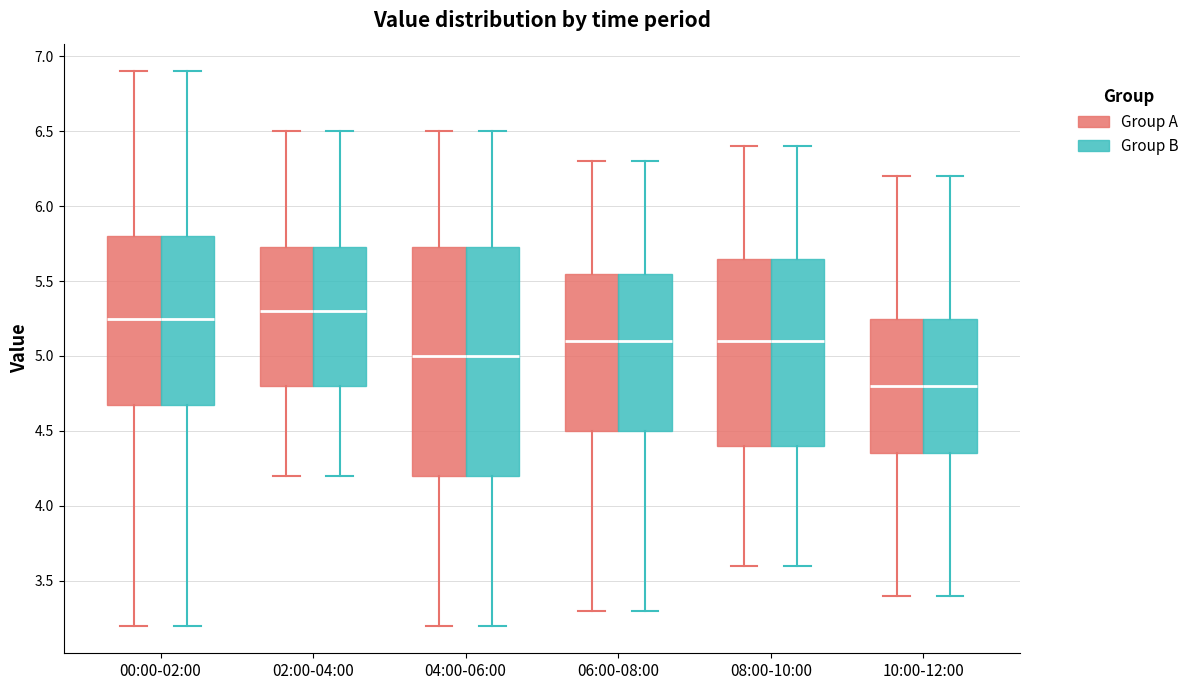

Reading left to right, transcribe this box plot: for each box, give where its median line is, the range the box spans, and where its two whiskers end, as read against the y-axis. The values are not printed on the chart, so give them approximately, as read against the axis.

00:00-02:00 (Group A): median 5.25, box 4.70 to 5.80, whiskers 3.20 to 6.90
00:00-02:00 (Group B): median 5.25, box 4.70 to 5.80, whiskers 3.20 to 6.90
02:00-04:00 (Group A): median 5.30, box 4.80 to 5.75, whiskers 4.20 to 6.50
02:00-04:00 (Group B): median 5.30, box 4.80 to 5.75, whiskers 4.20 to 6.50
04:00-06:00 (Group A): median 5.00, box 4.20 to 5.75, whiskers 3.20 to 6.50
04:00-06:00 (Group B): median 5.00, box 4.20 to 5.75, whiskers 3.20 to 6.50
06:00-08:00 (Group A): median 5.10, box 4.50 to 5.55, whiskers 3.30 to 6.30
06:00-08:00 (Group B): median 5.10, box 4.50 to 5.55, whiskers 3.30 to 6.30
08:00-10:00 (Group A): median 5.10, box 4.40 to 5.65, whiskers 3.60 to 6.40
08:00-10:00 (Group B): median 5.10, box 4.40 to 5.65, whiskers 3.60 to 6.40
10:00-12:00 (Group A): median 4.80, box 4.35 to 5.25, whiskers 3.40 to 6.20
10:00-12:00 (Group B): median 4.80, box 4.35 to 5.25, whiskers 3.40 to 6.20